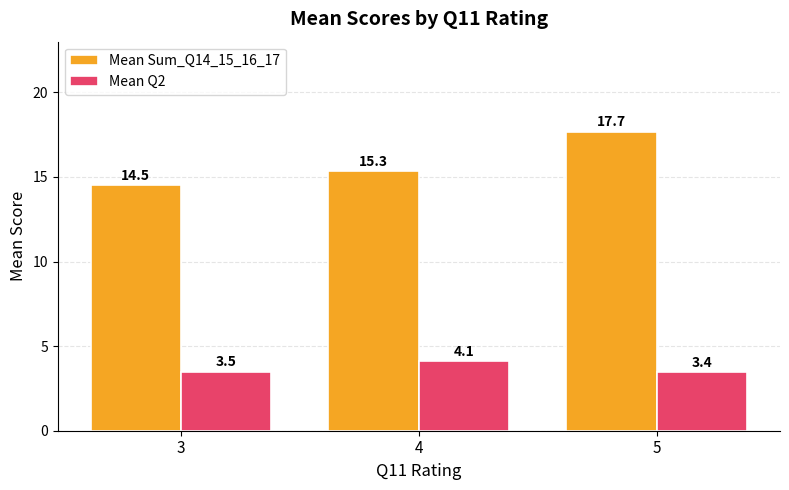

Rank the series by their average value, from highest to lowest.

Mean Sum_Q14_15_16_17, Mean Q2